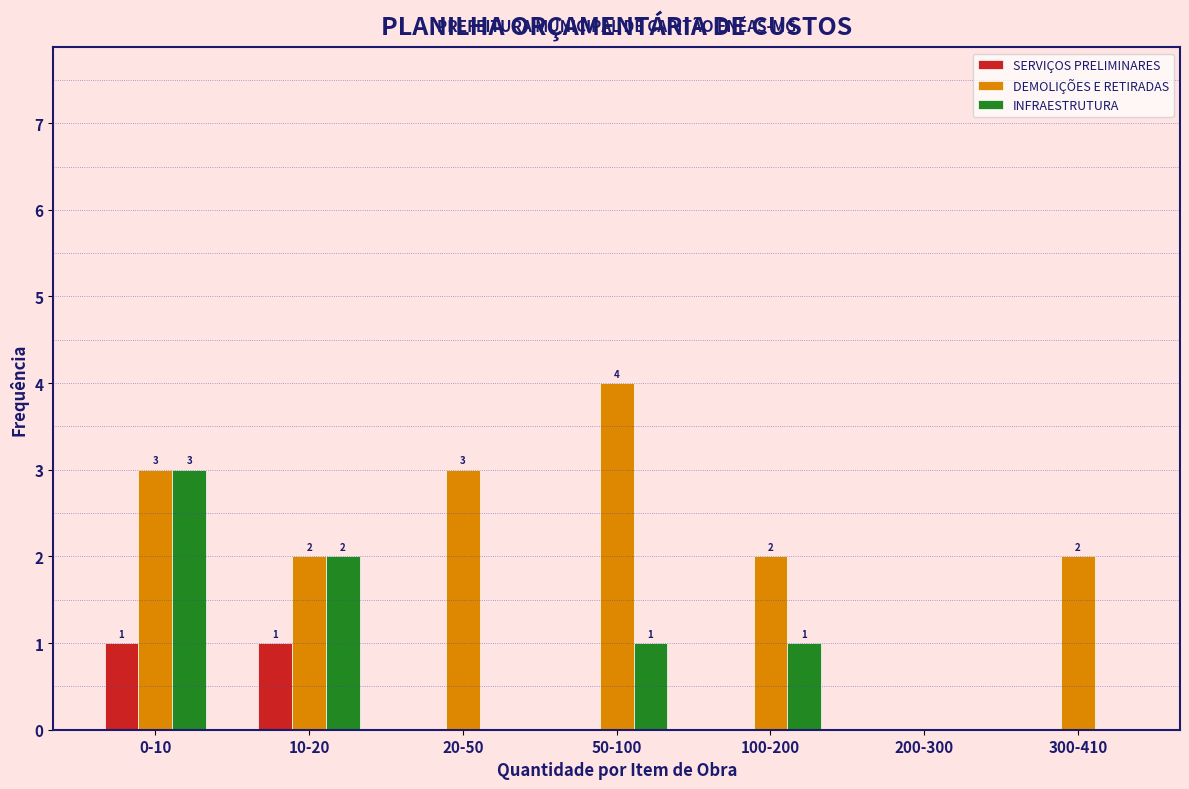

Reading right to left, transcribe all the data shown in this chart.

SERVIÇOS PRELIMINARES: 300-410=0	200-300=0	100-200=0	50-100=0	20-50=0	10-20=1	0-10=1
DEMOLIÇÕES E RETIRADAS: 300-410=2	200-300=0	100-200=2	50-100=4	20-50=3	10-20=2	0-10=3
INFRAESTRUTURA: 300-410=0	200-300=0	100-200=1	50-100=1	20-50=0	10-20=2	0-10=3